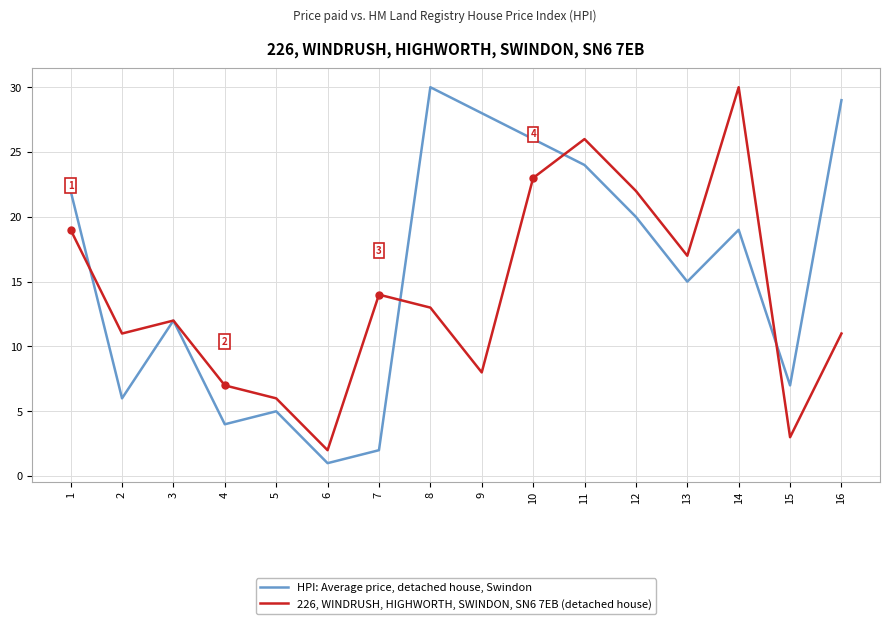

True or false: 226, WINDRUSH, HIGHWORTH, SWINDON, SN6 7EB (detached house) has a value of 9 at 4.

False